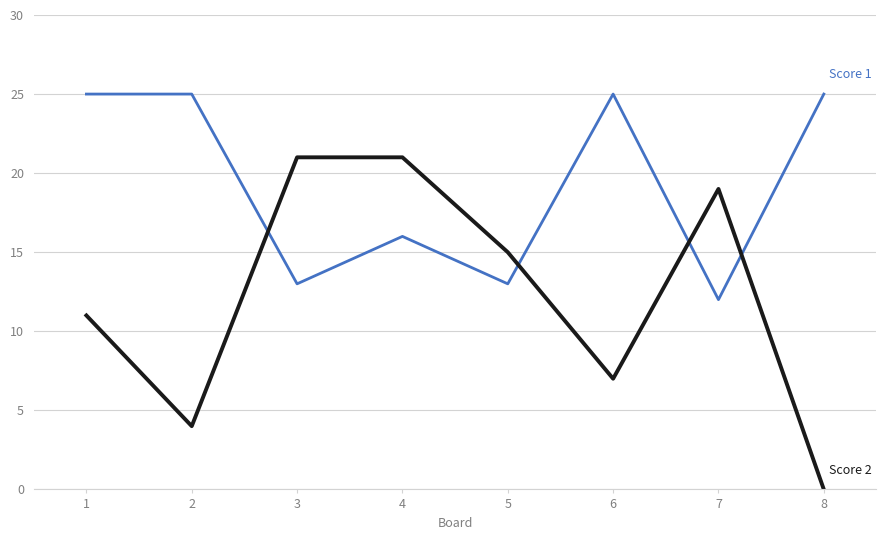

Reading left to right, transcribe all the data shown in this chart.

Score 1: 25	25	13	16	13	25	12	25
Score 2: 11	4	21	21	15	7	19	0